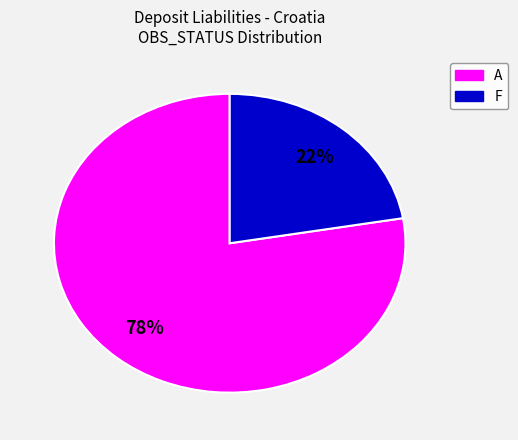

Combined, do F and A account for over 50%?

Yes